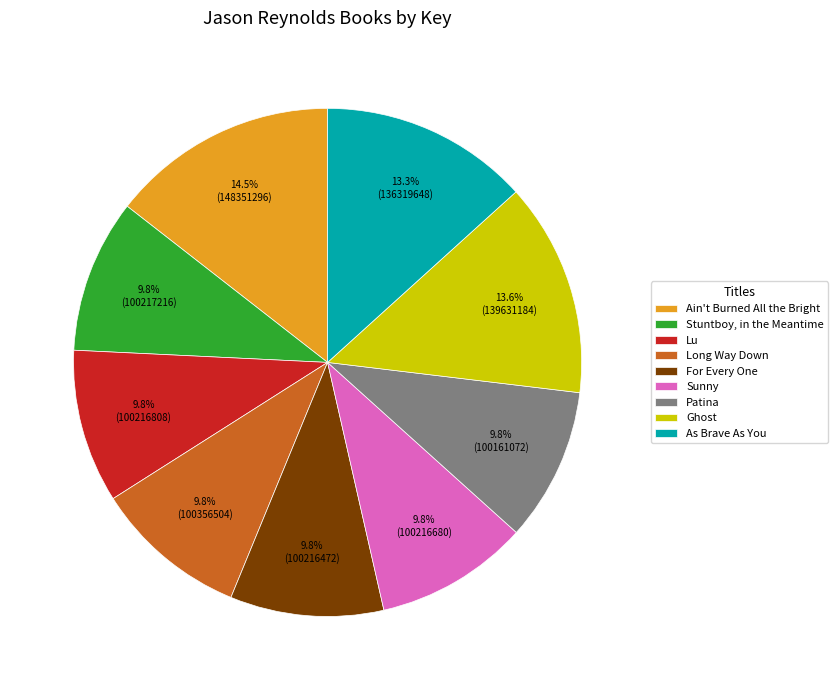

Does Patina represent more than half of the total?

No